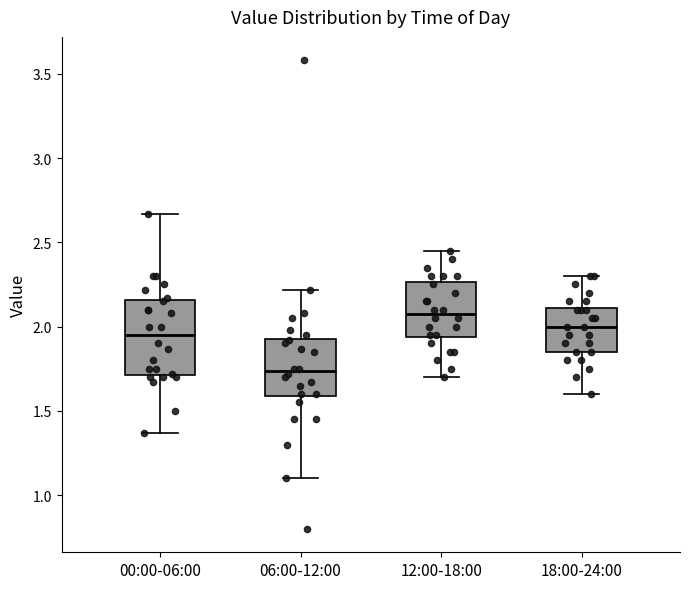

Which box has the highest median line?

12:00-18:00